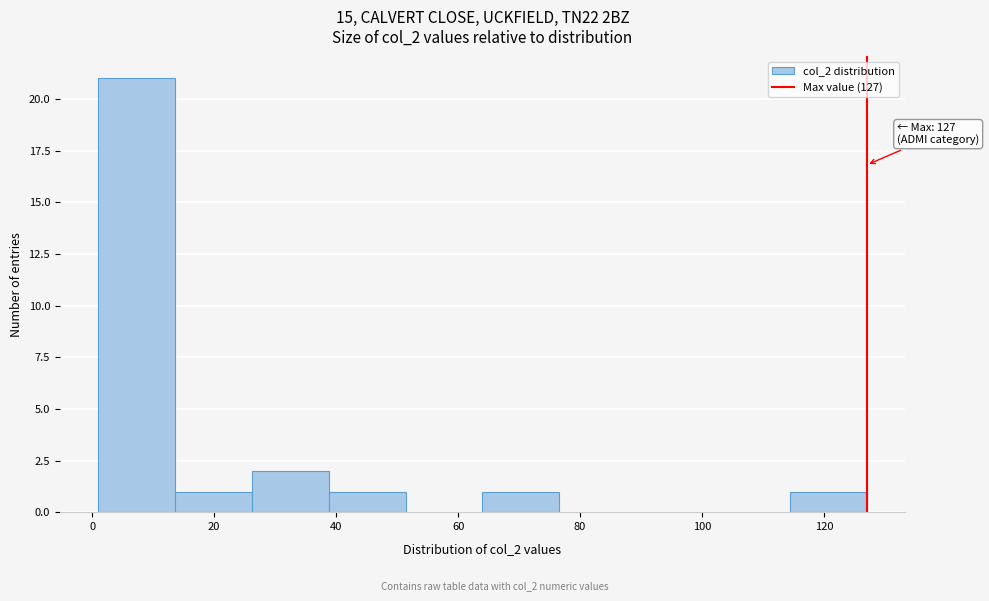

Which range on the x-axis has the tallest bar?

1.0 to 13.6